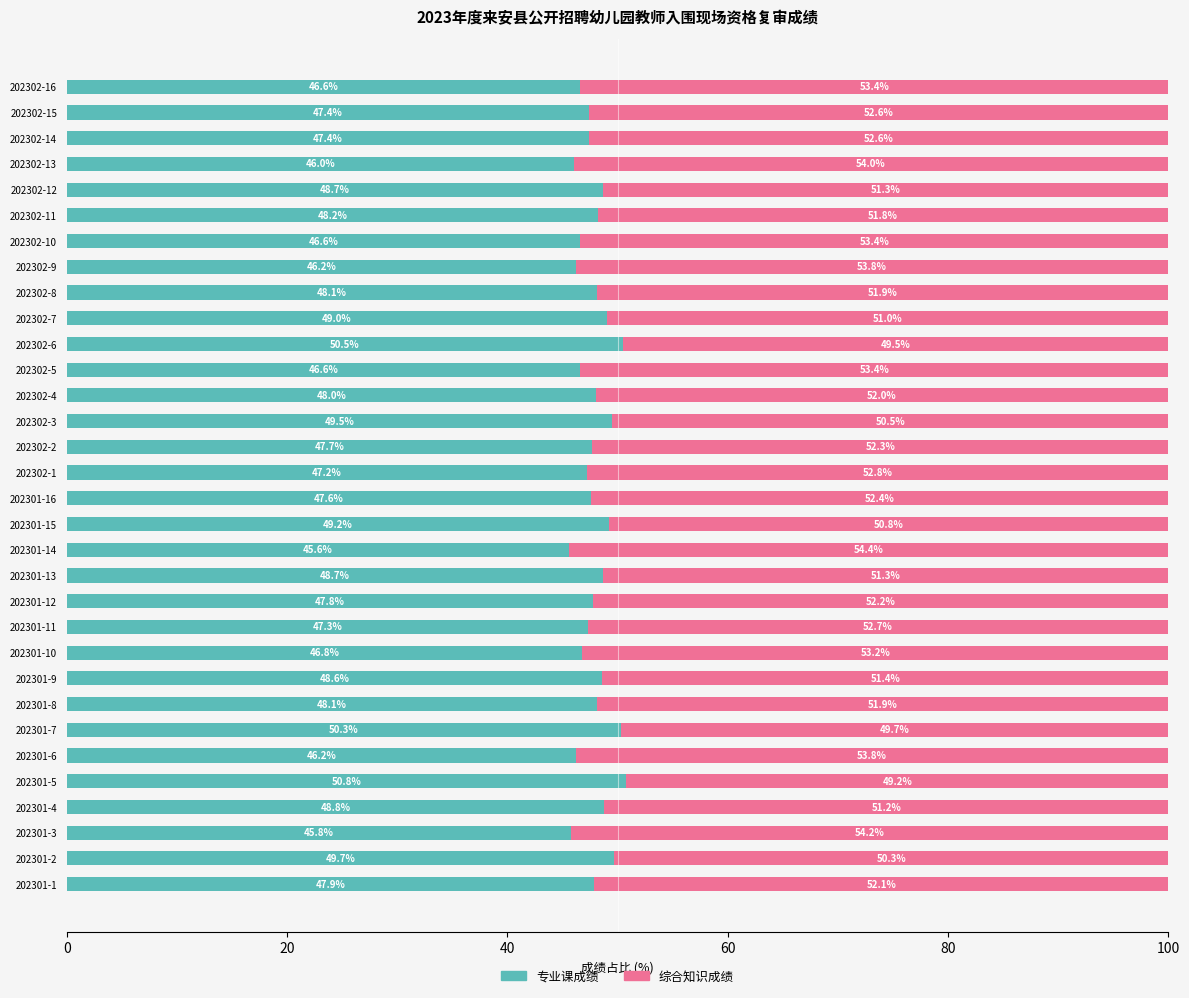

What is the total value across all series at 202301-1?

100.0